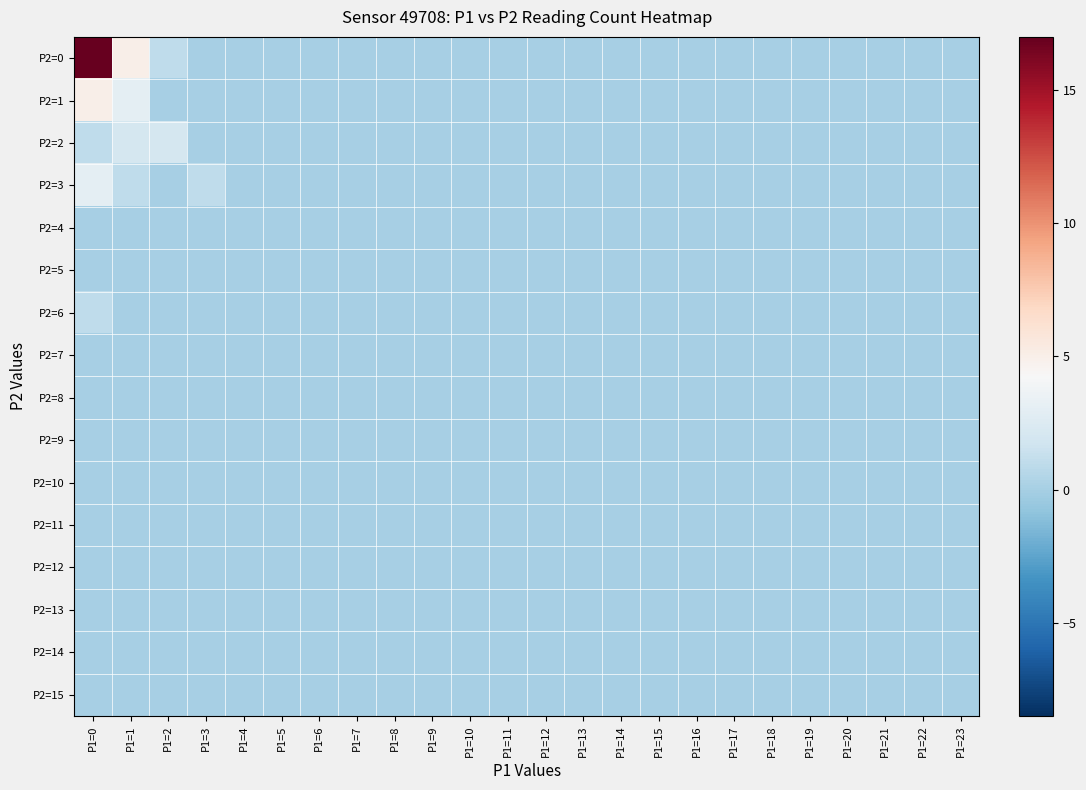

What is the greatest value displayed?

17